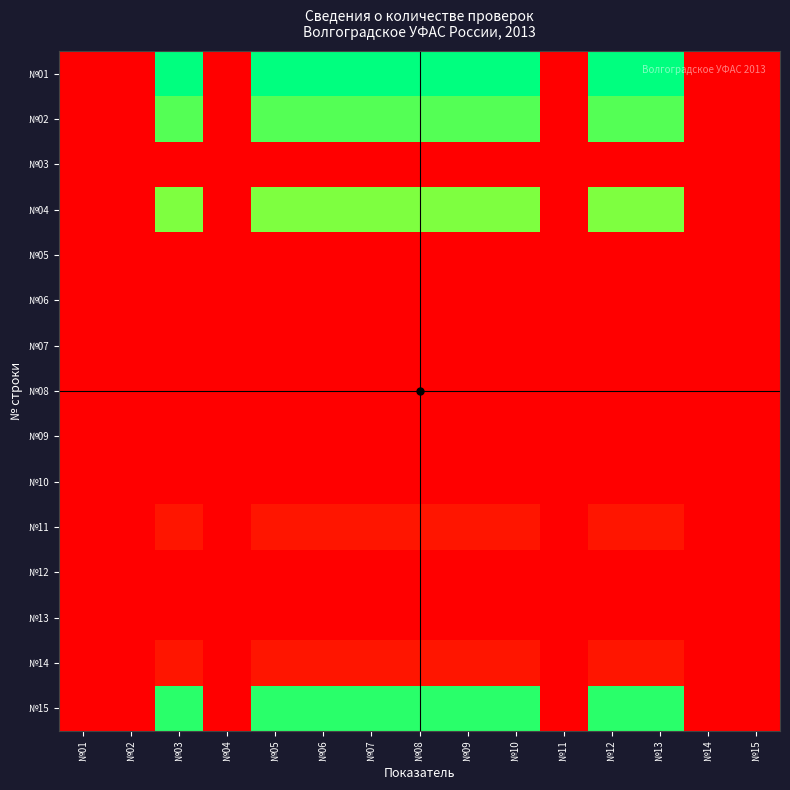

At which category does the chart reach its minimum across all series?

№01